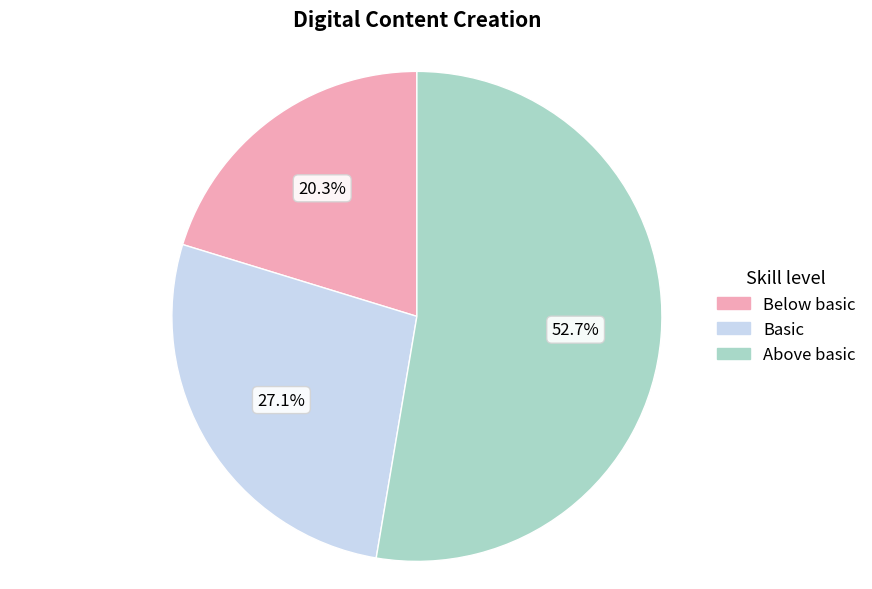

How many slices are in this pie chart?

3